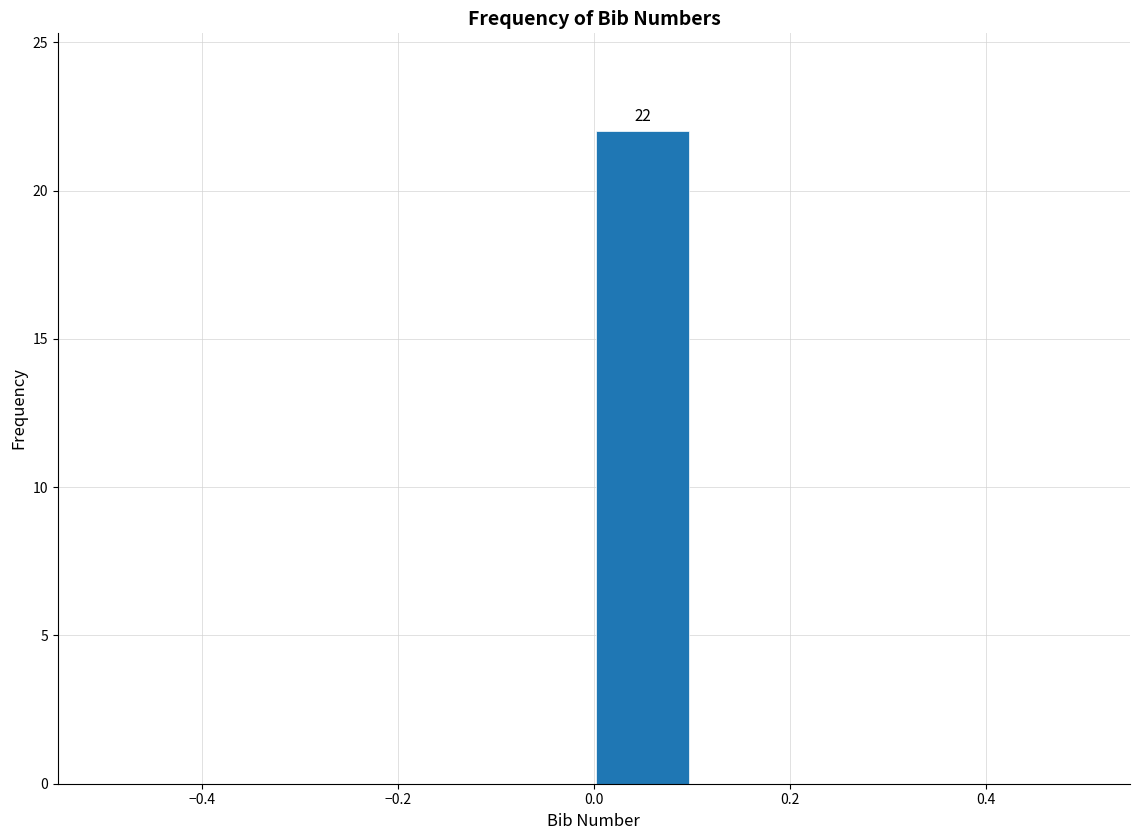

Which range on the x-axis has the tallest bar?

0.0 to 0.1